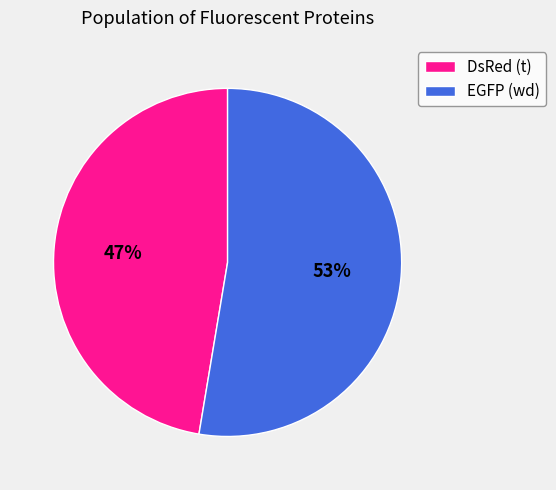

Do EGFP (wd) and DsRed (t) together represent more than half of the pie?

Yes